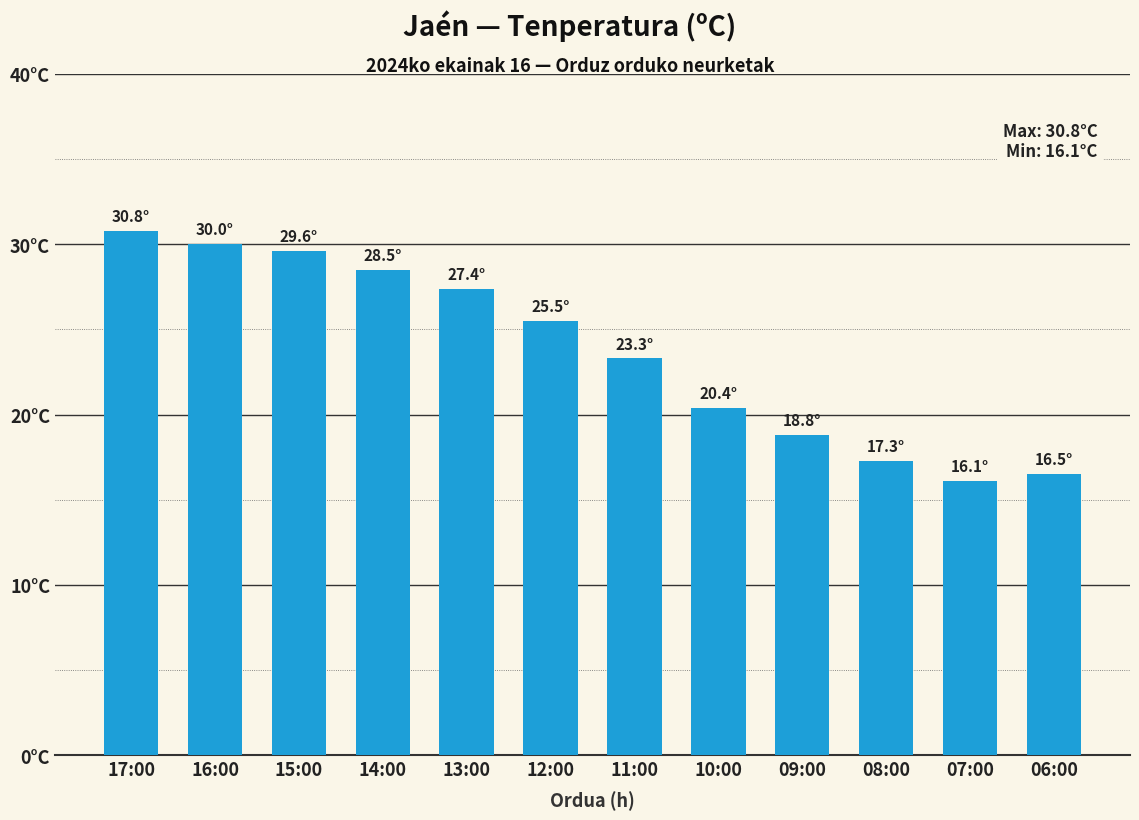

True or false: the data shows 16.5 at 06:00.

True